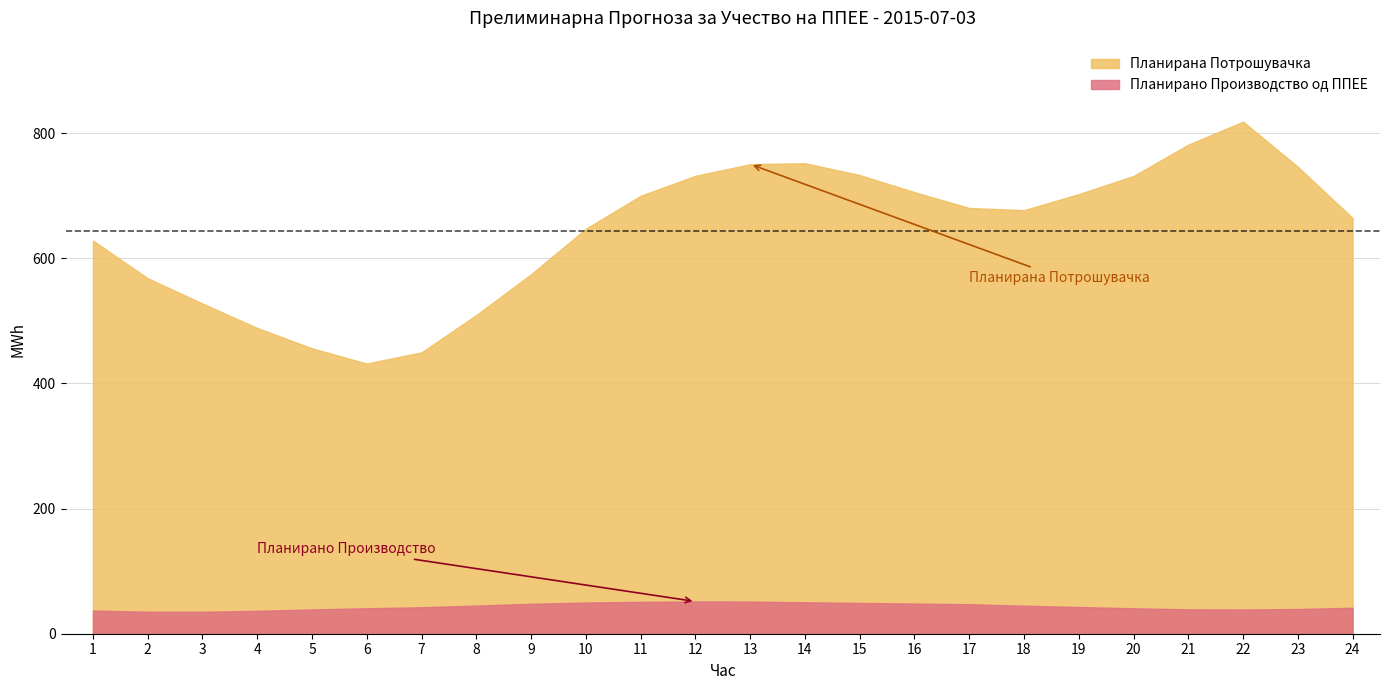

How many data points in Планирана Потрошувачка are less than 680?

12